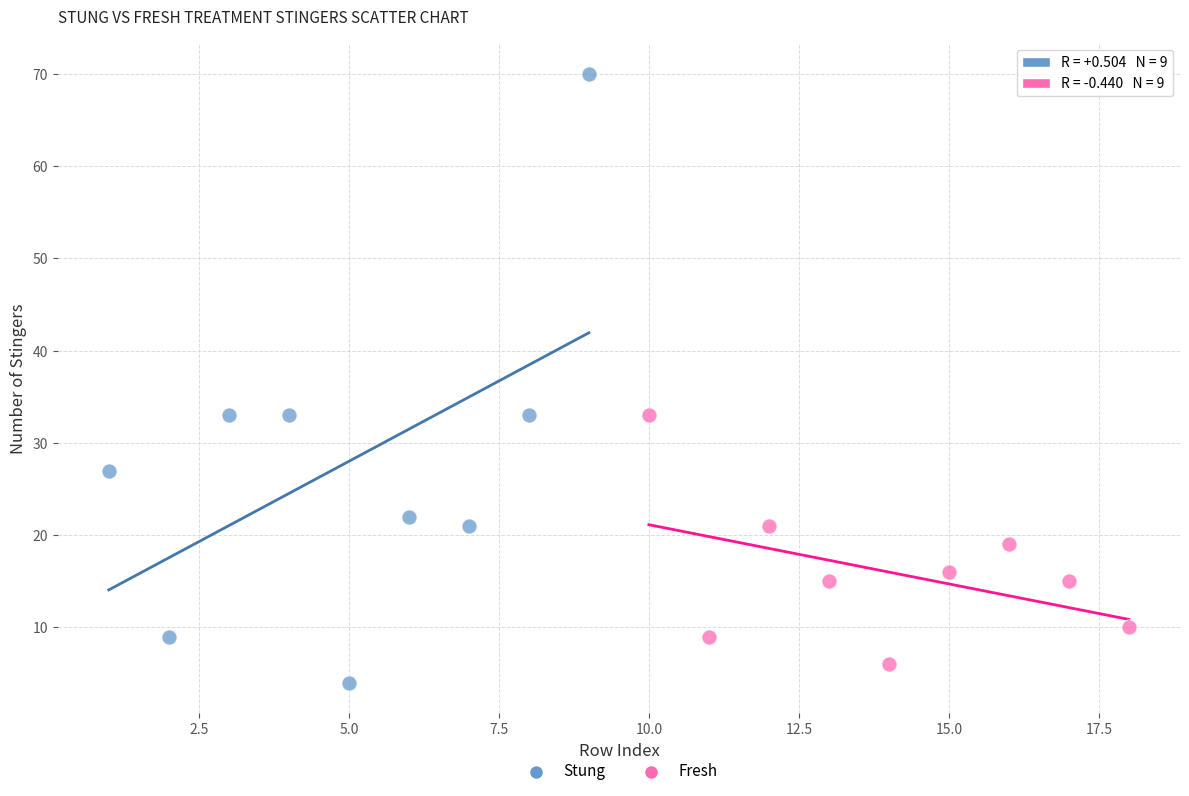

Which series has the widest spread of Y values?

Stung